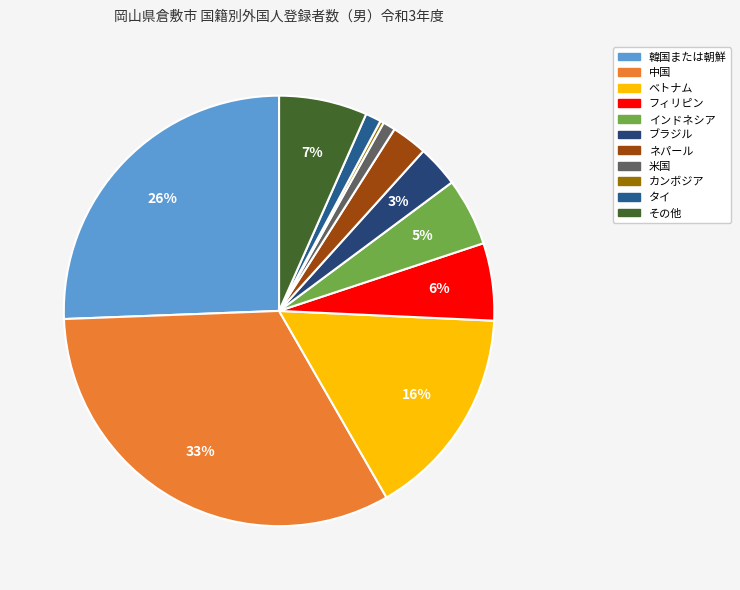

What percentage do その他 and 中国 together represent?

39.3%